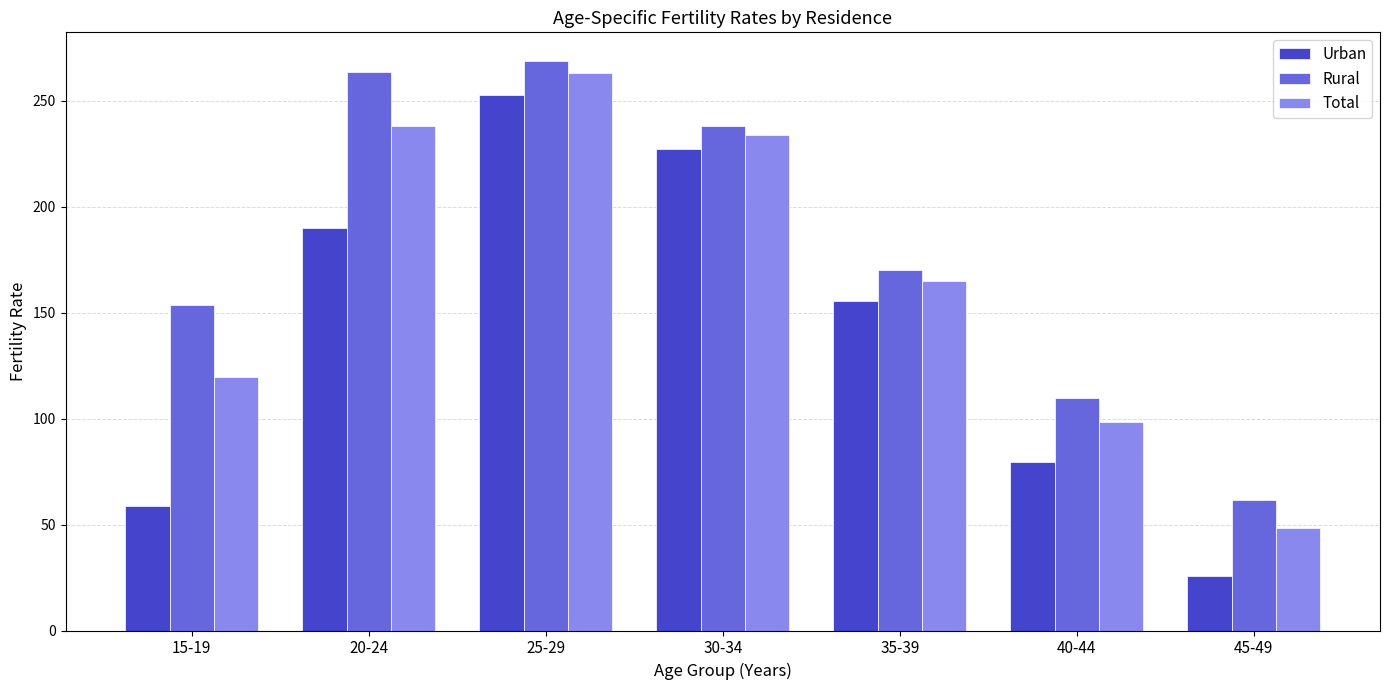

Which series has the largest range (max minus min)?

Urban